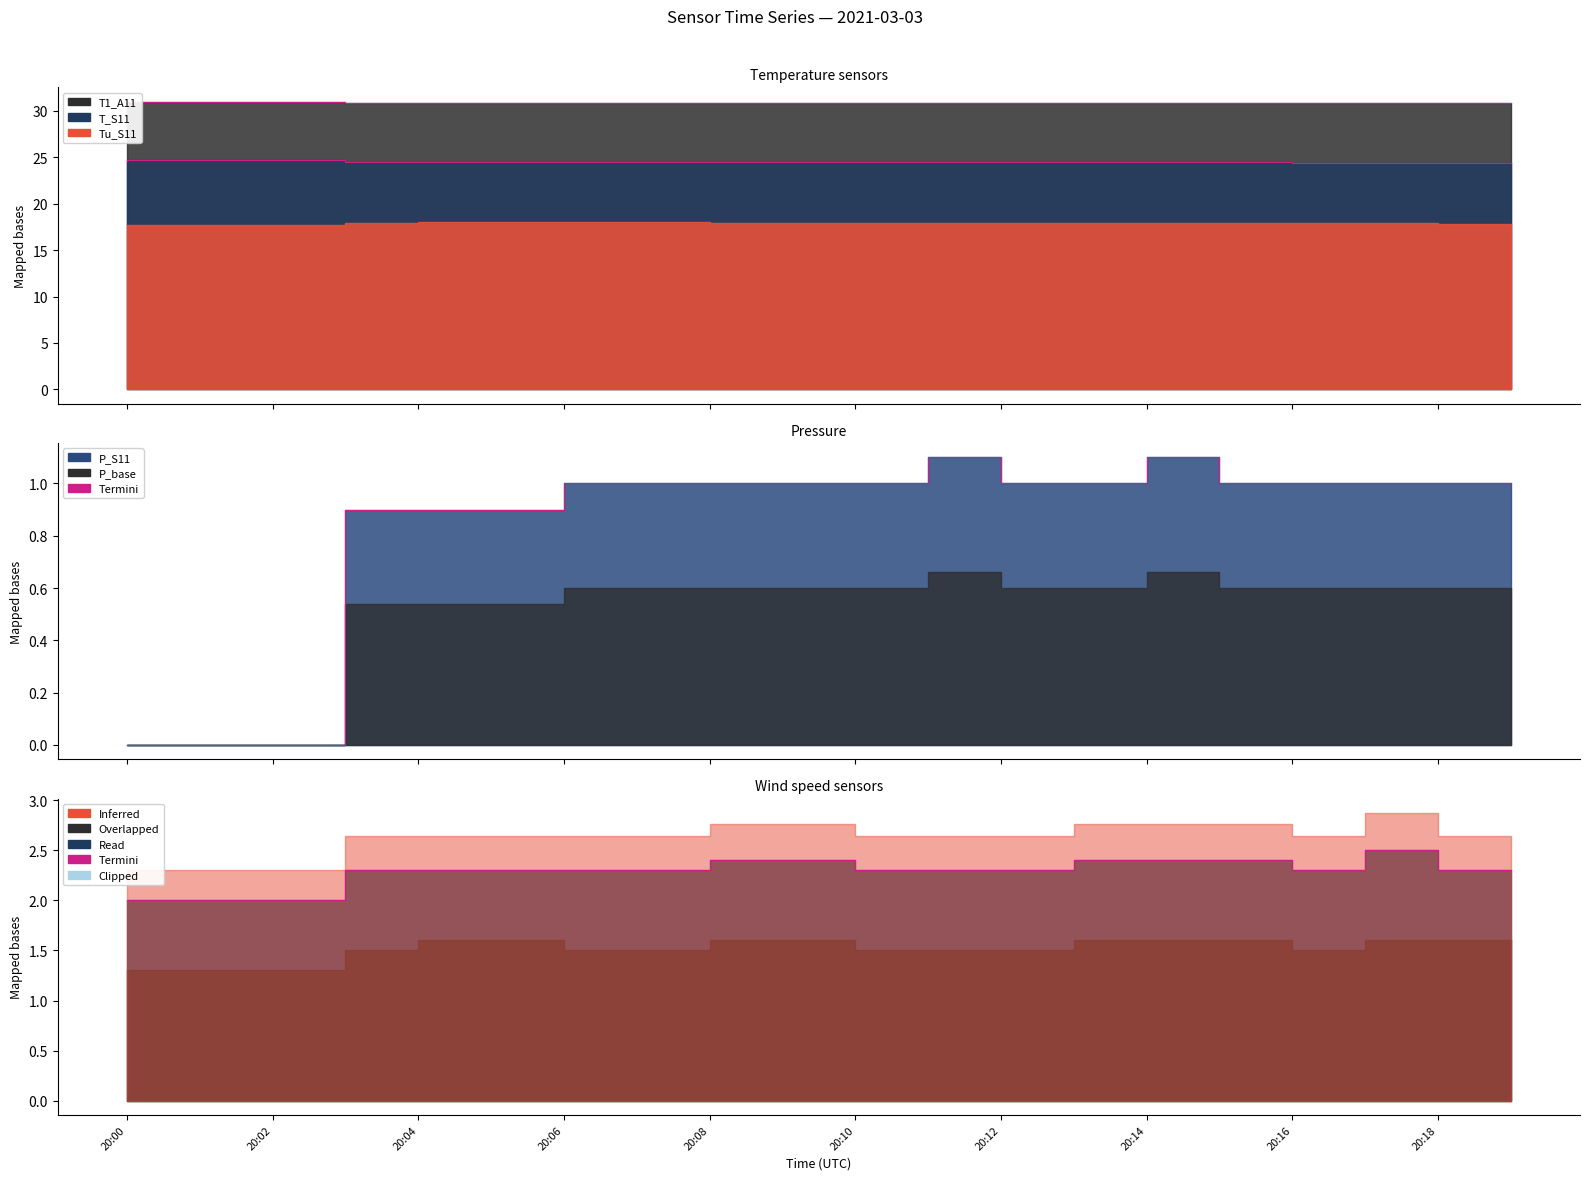

What is the maximum value shown in the chart?

31.0